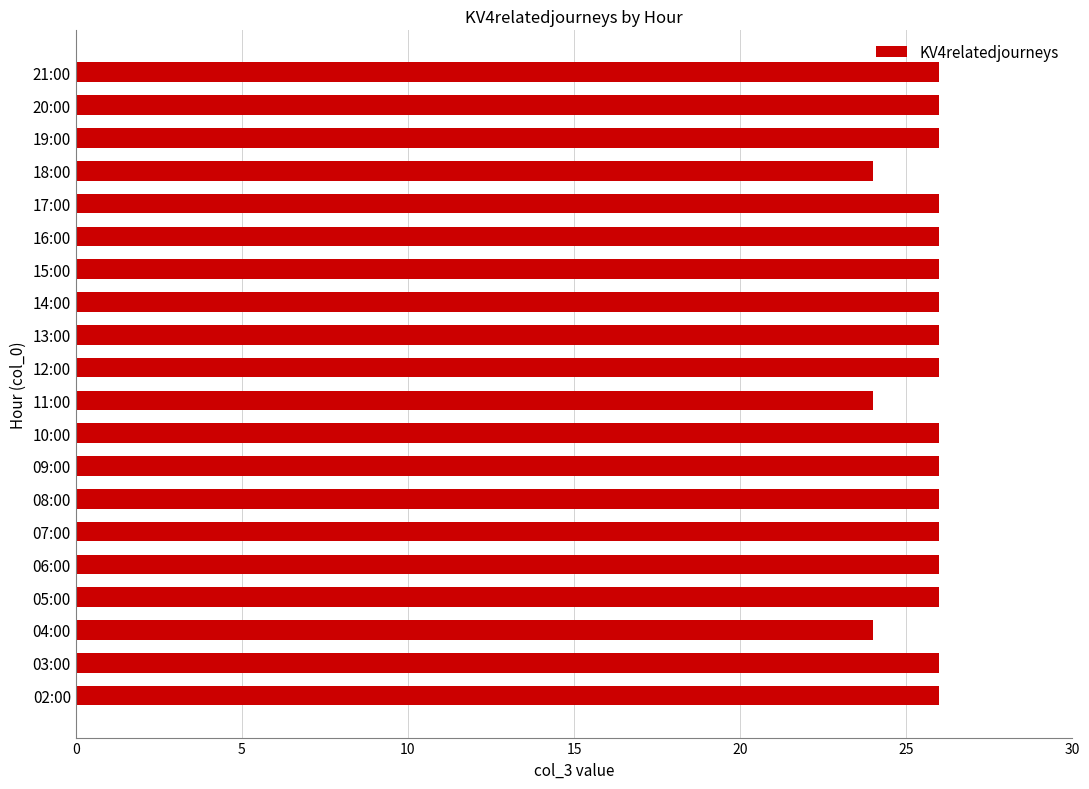

What is the sum of the values at 06:00 and 21:00?

52